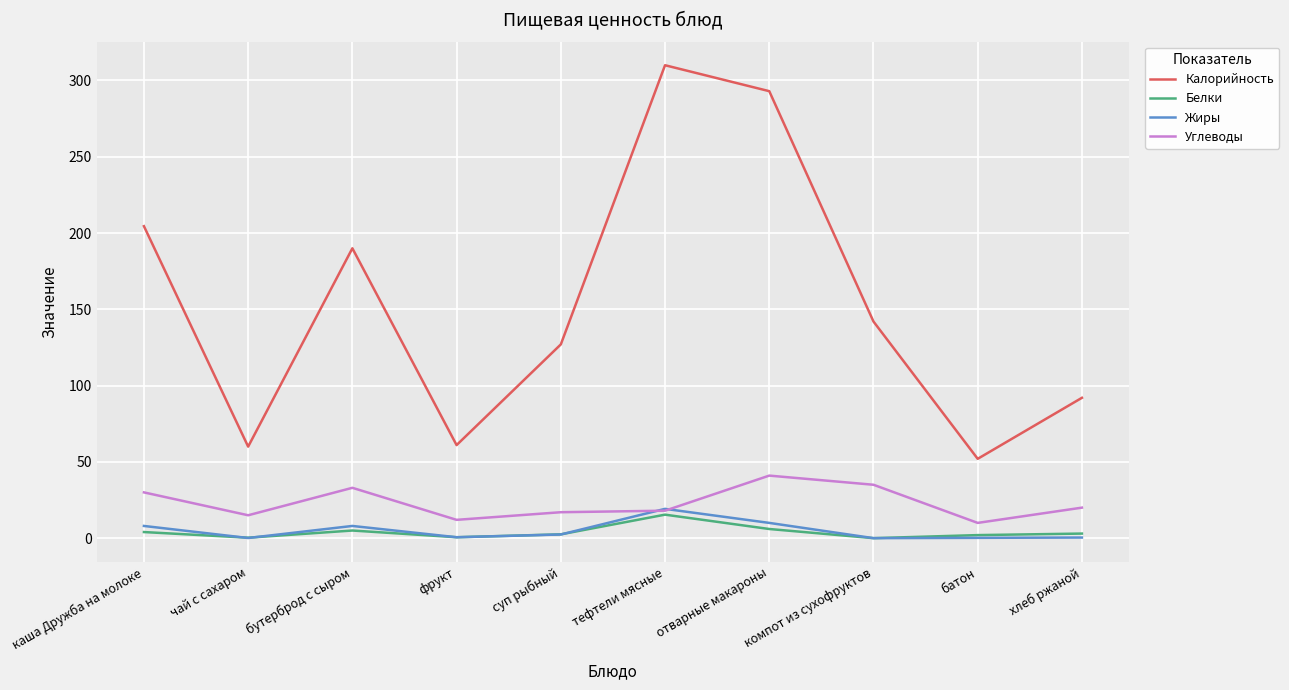

Between суп рыбный and хлеб ржаной, which series saw the biggest shift?

Калорийность